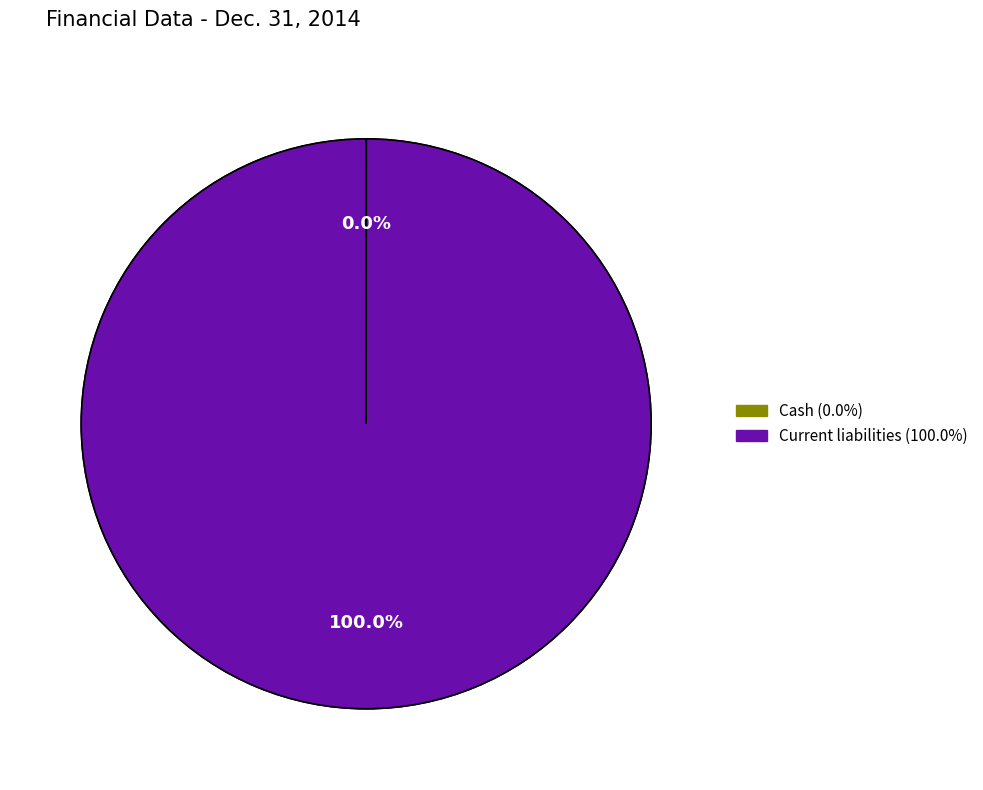

To the nearest percent, what is the difference between the Current liabilities and Cash slice percentages?

100%